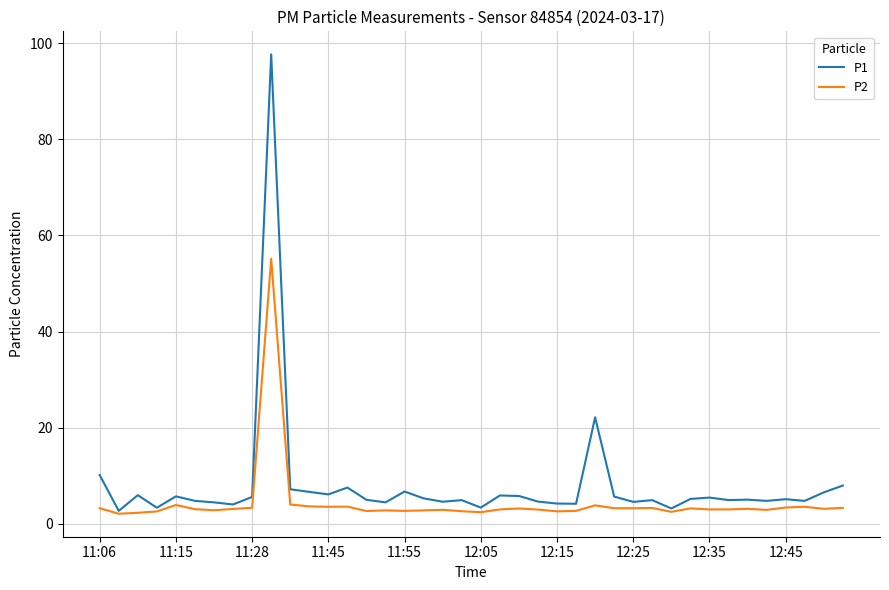

Which series has the widest spread of values?

P1